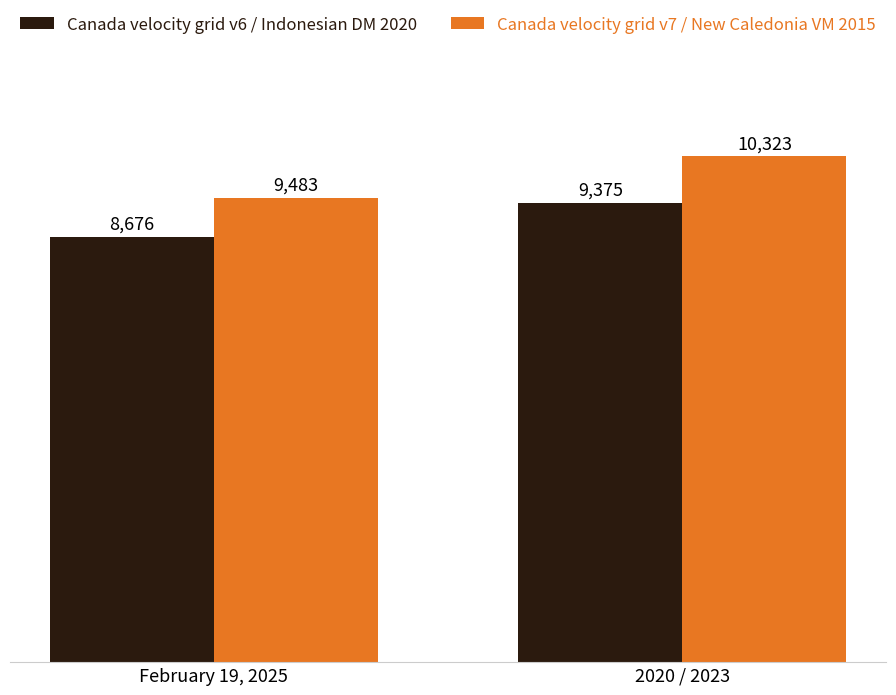

Count the Canada velocity grid v7 / New Caledonia VM 2015 values in the range 9483 to 10323.

2